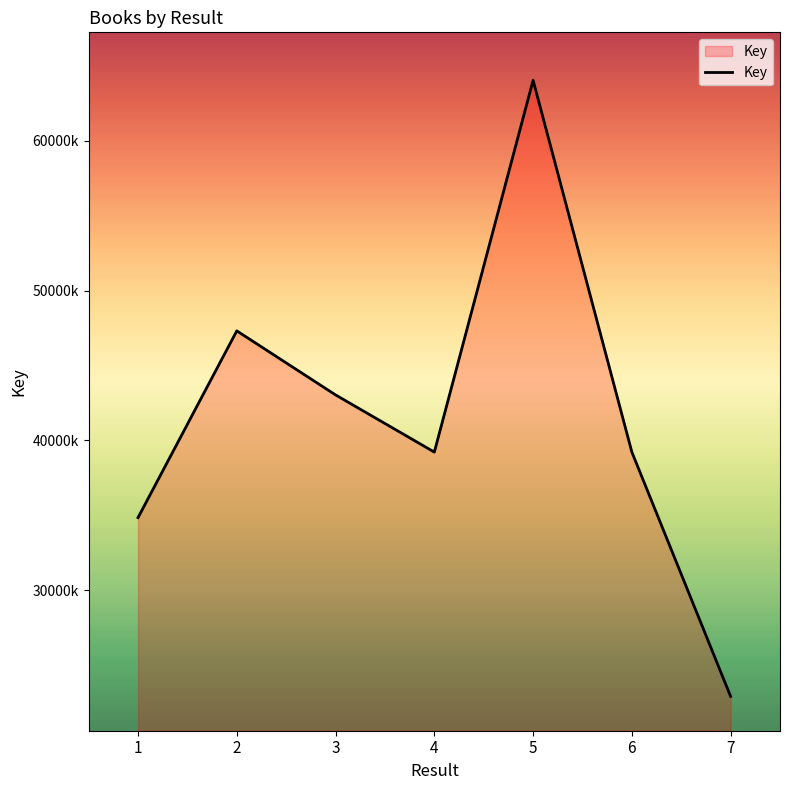

Reading left to right, list all the values displayed in this chart.

34845578	47309664	43034064	39218924	64033203	39219677	22912663